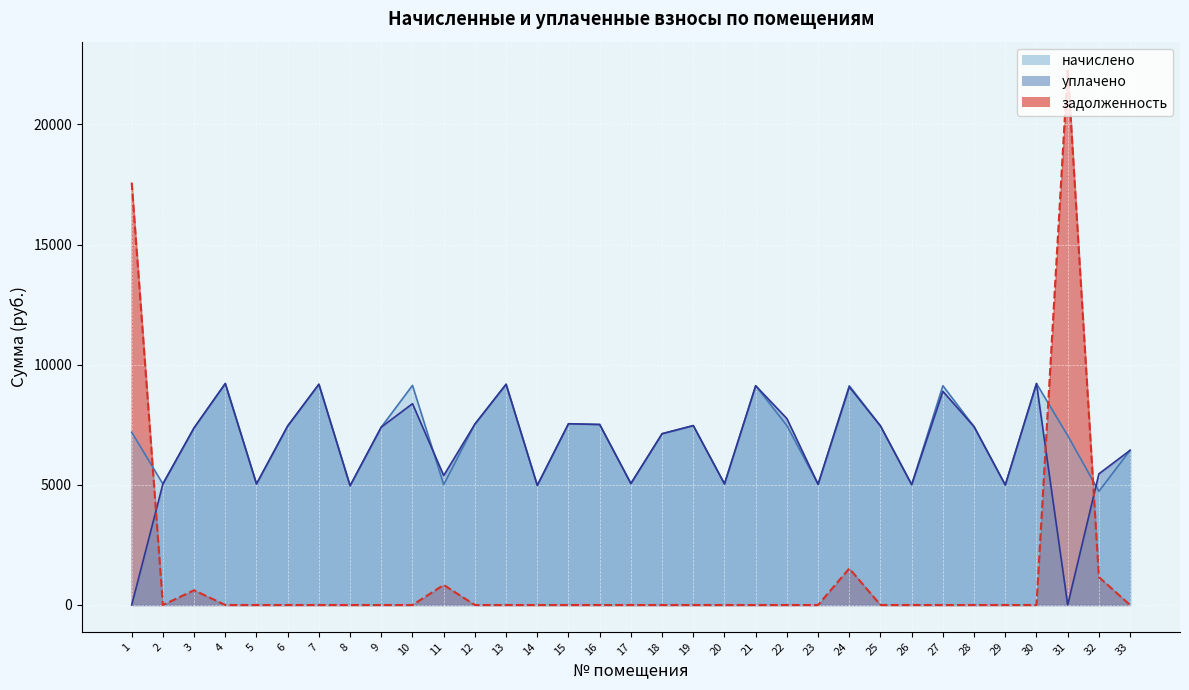

Rank the series by their maximum value, from highest to lowest.

задолженность, начислено, уплачено